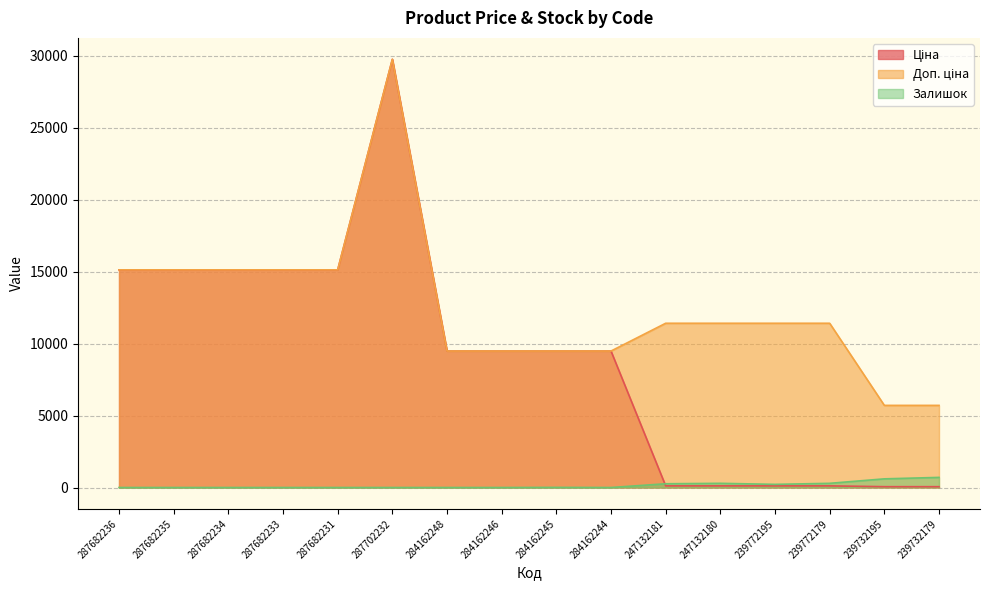

How many intersections are there between Ціна and Залишок?

1